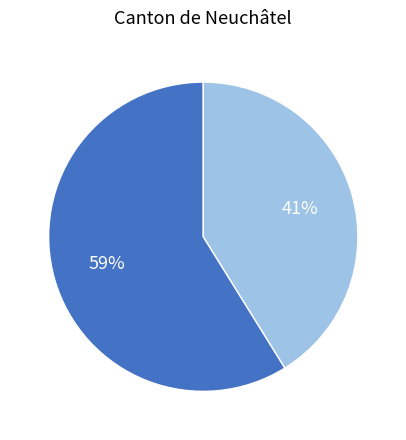

Is there a majority slice in this chart?

Yes